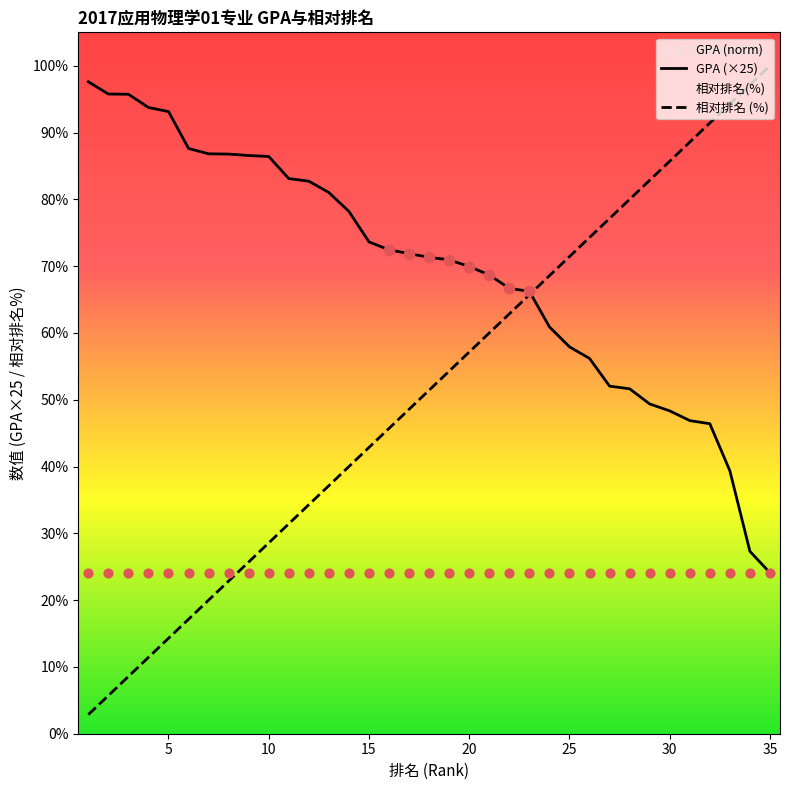

Is it true that GPA (×25) equals 103.0 at 25?

False